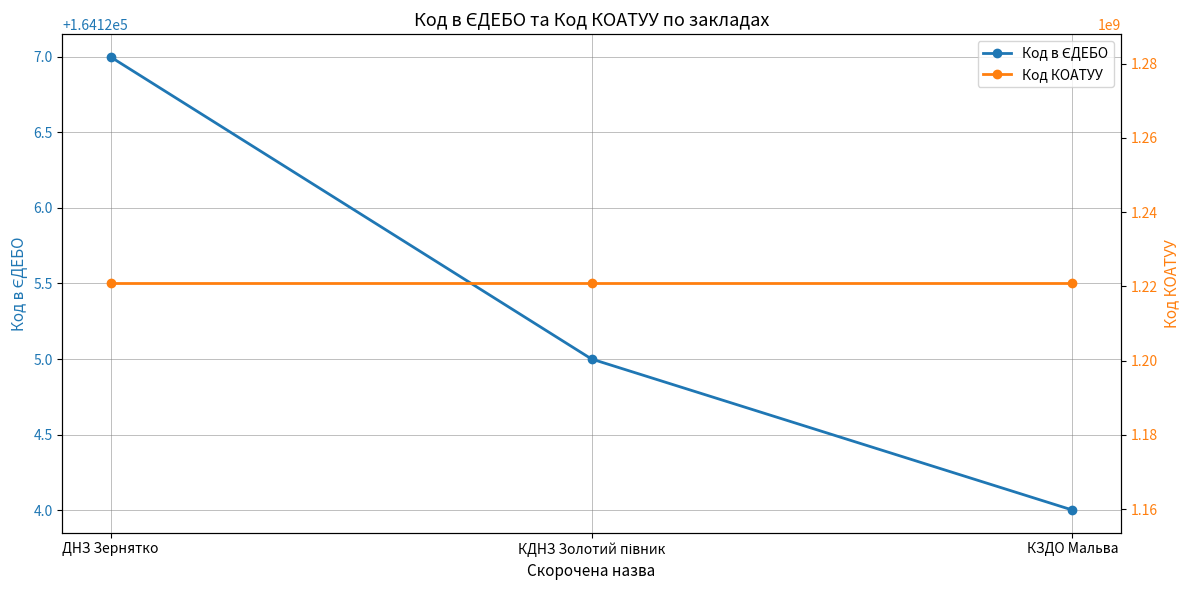

Which has a higher value, КДНЗ Золотий півник or КЗДО Мальва?

КДНЗ Золотий півник